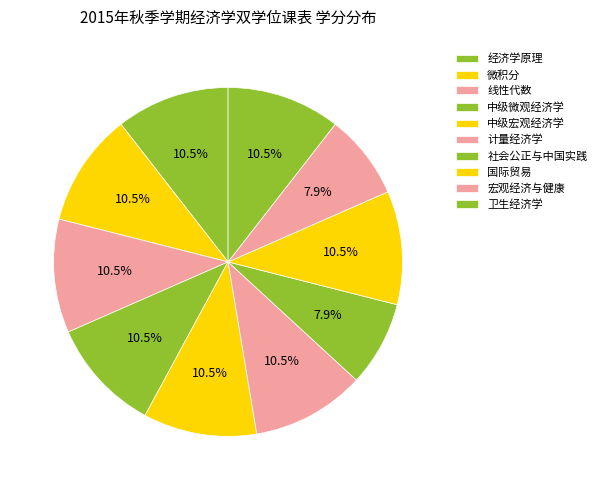

Is the sum of 卫生经济学 and 国际贸易 greater than half?

No